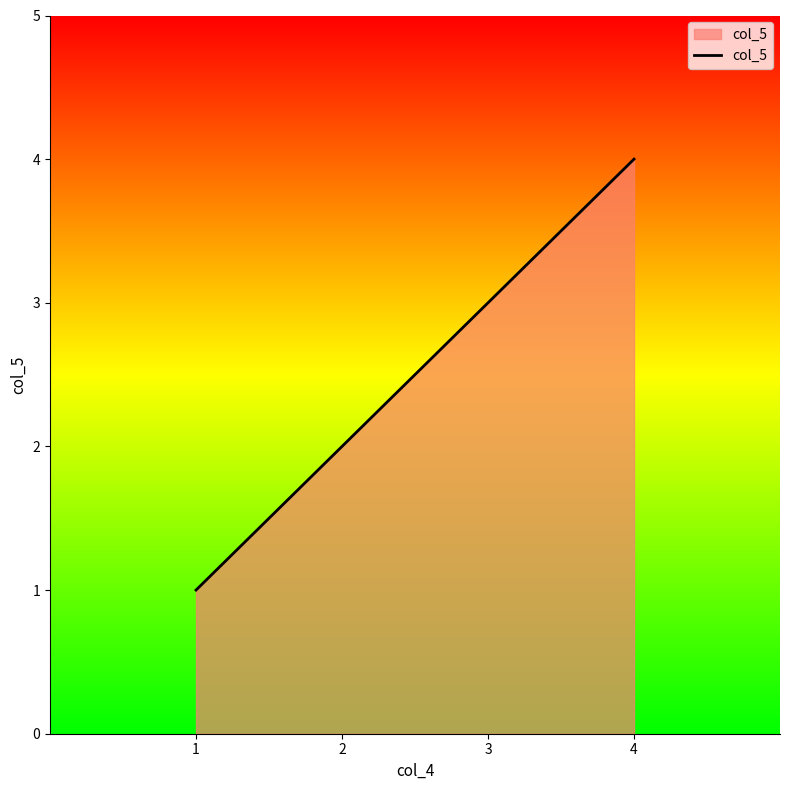

What is the greatest value displayed?

4